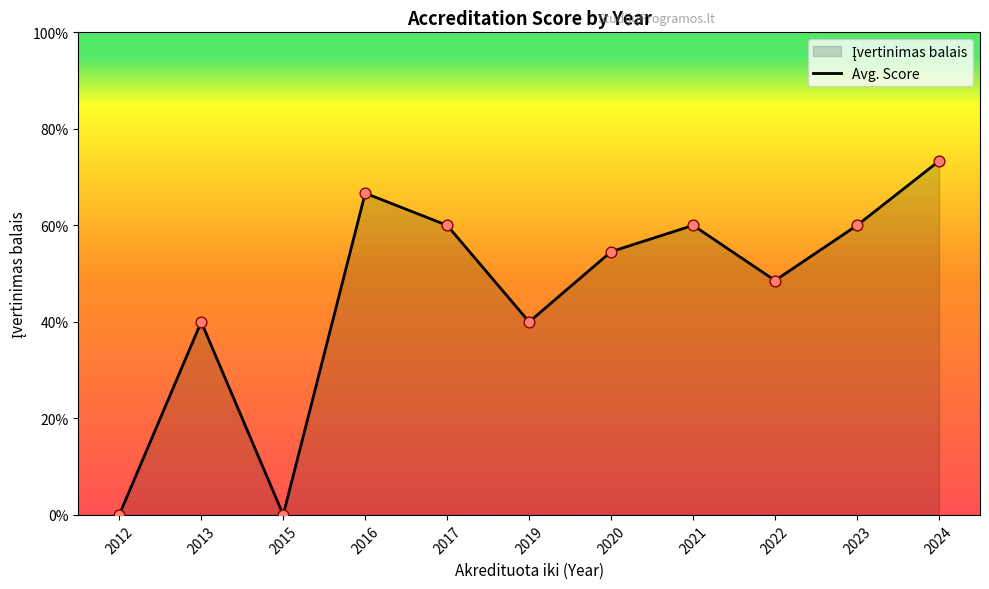

What is the change in value from 2012 to 2022?

+2.4